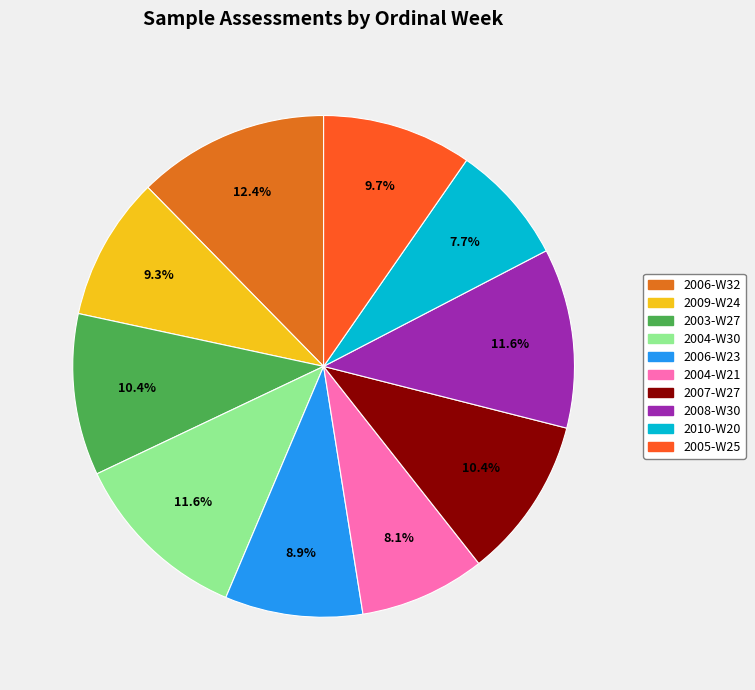

Is there a majority slice in this chart?

No